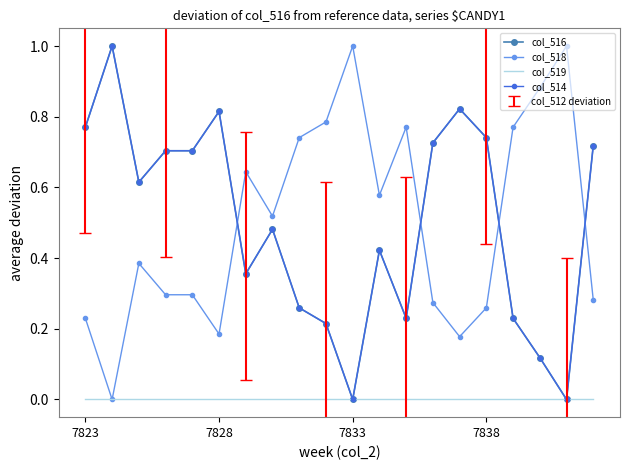

Rank the series by their maximum value, from highest to lowest.

col_516, col_518, col_514, col_519